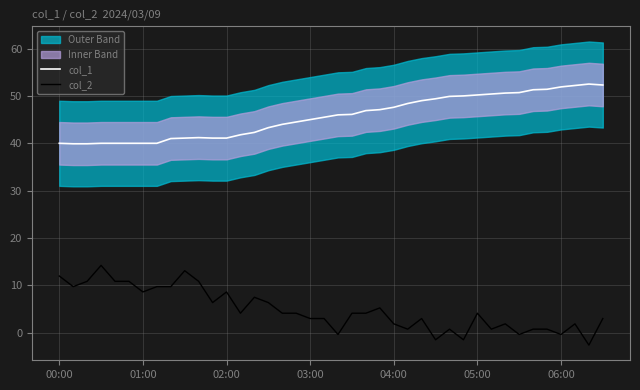

True or false: col_1 and col_2 intersect in this chart.

False